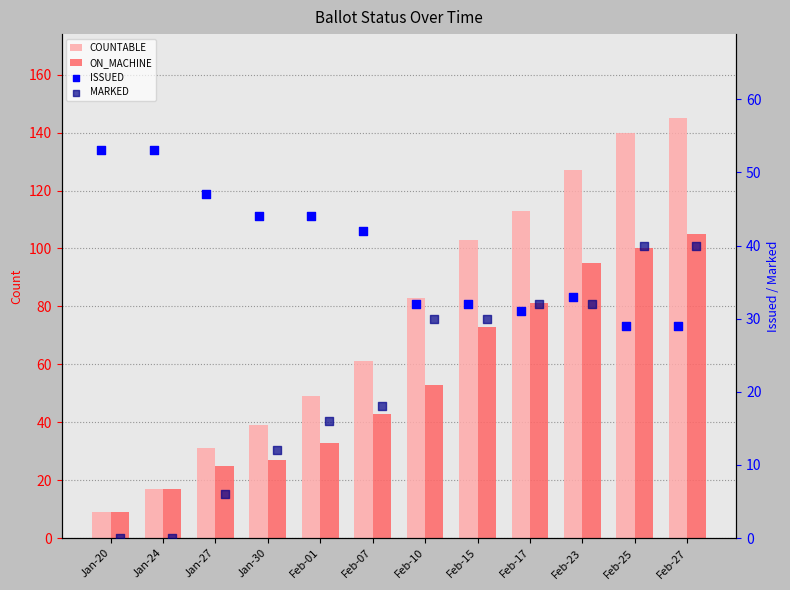

Which series contains the lowest Y value?

MARKED